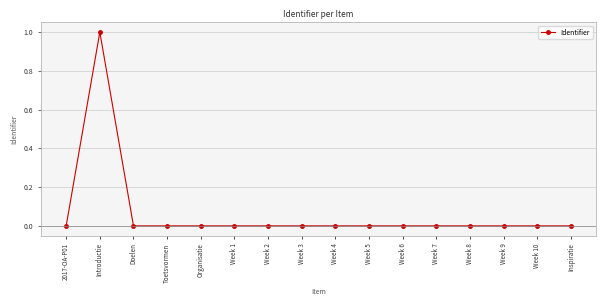

What is the label of the 12th point from the left?

Week 7